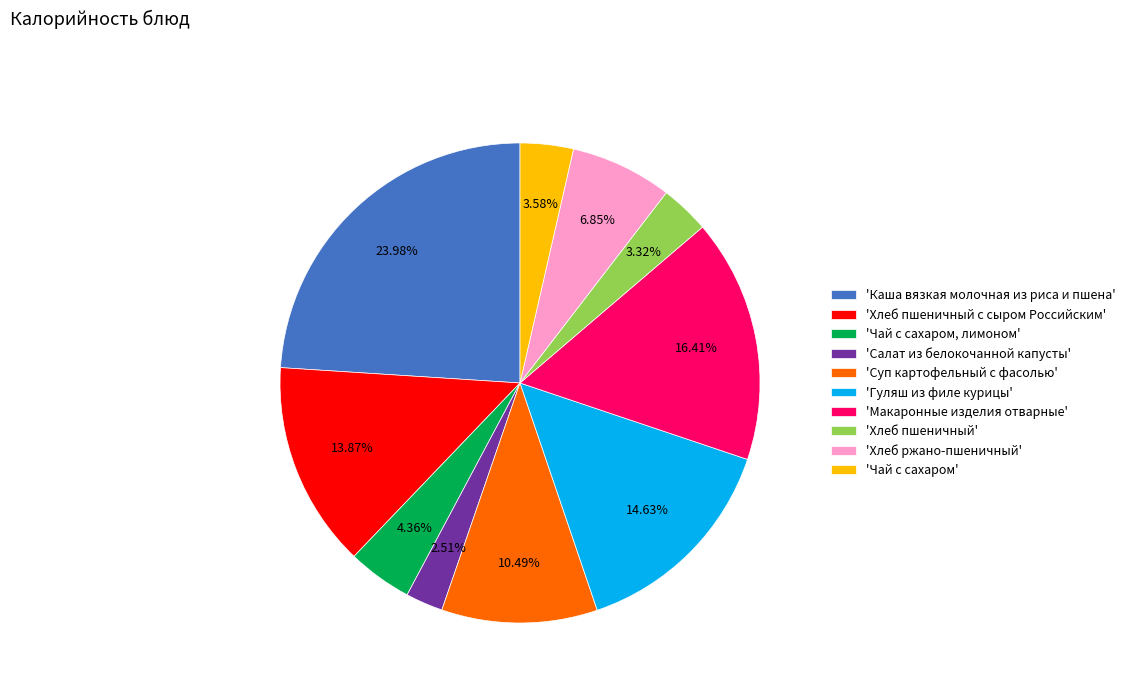

Does 'Чай с сахаром' represent more than half of the total?

No